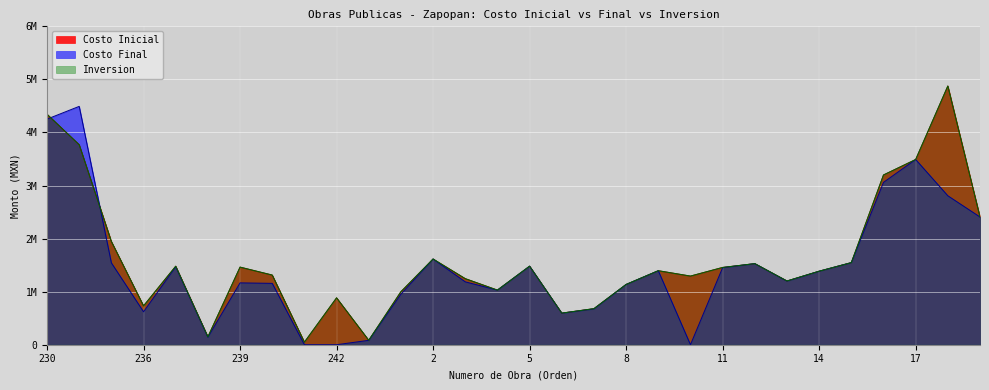

What is the lowest value of the Costo Inicial series?

48554.8